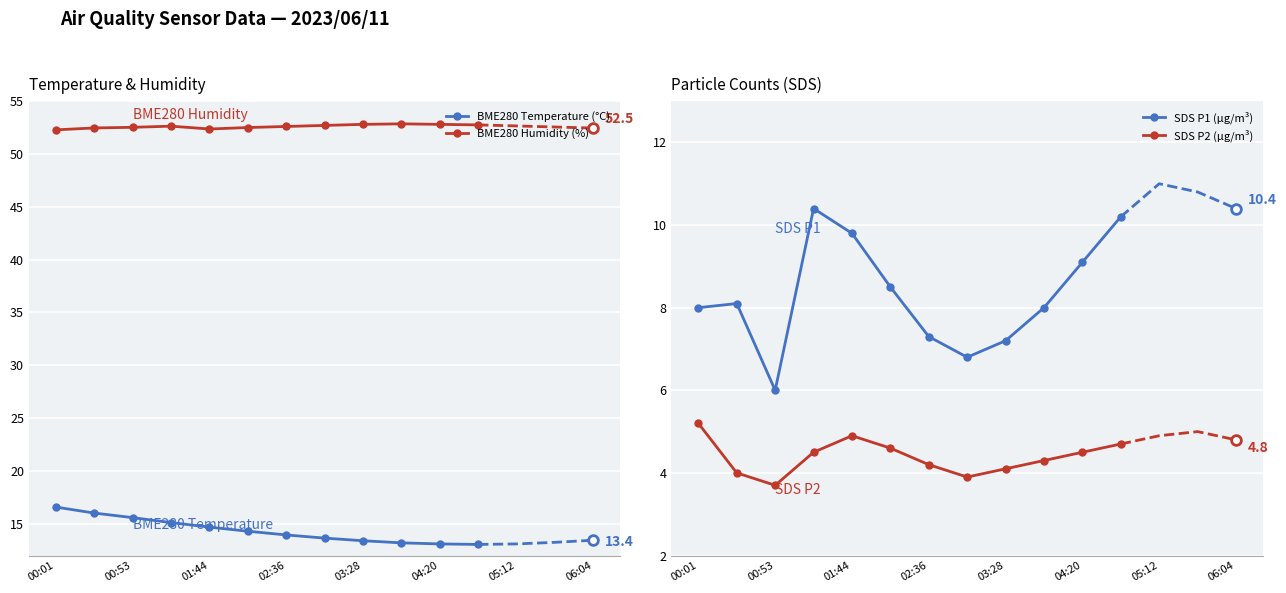

True or false: SDS P1 (µg/m³) has more than 0 points higher than both neighbors.

True